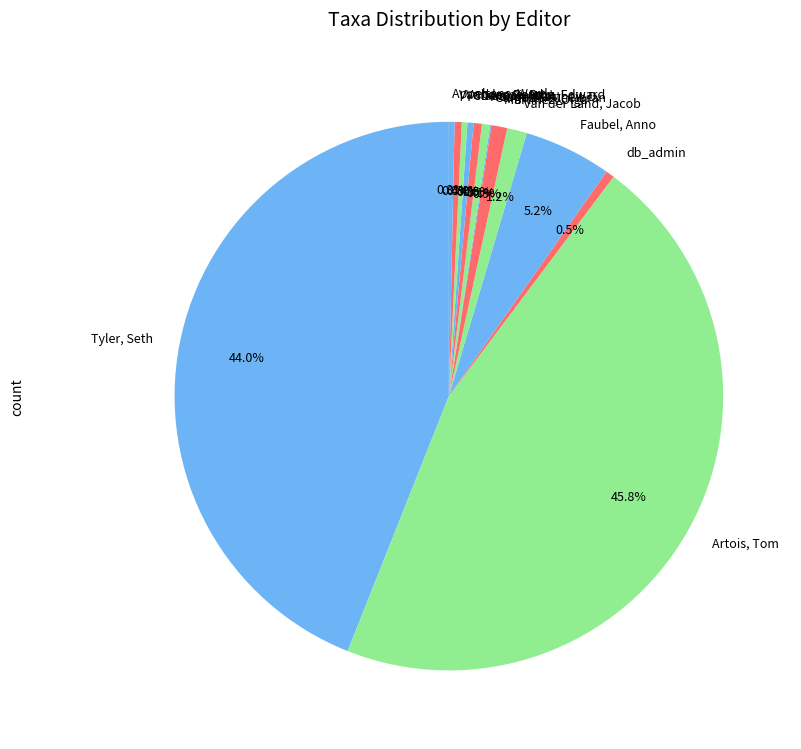

What percentage is NOT represented by db_admin?

99.5%